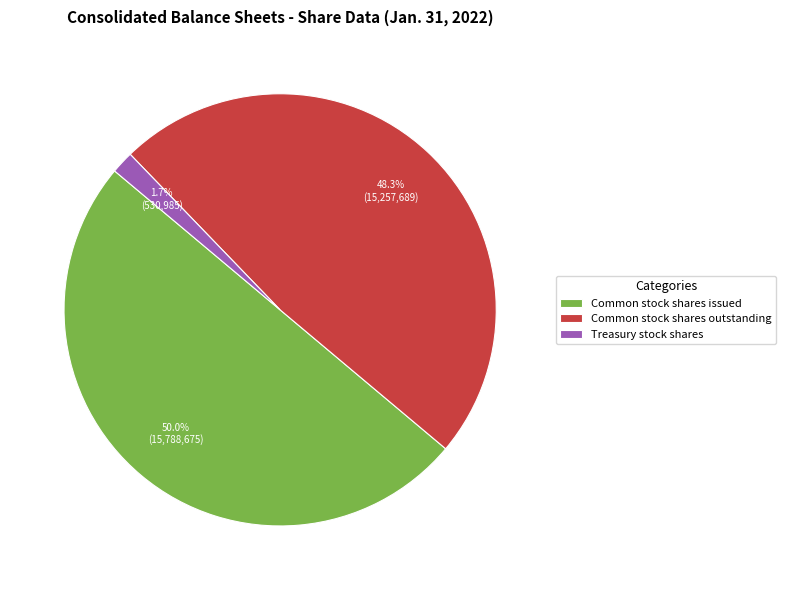

Approximately how many times larger is the value at Common stock shares issued compared to Common stock shares outstanding?

1.0